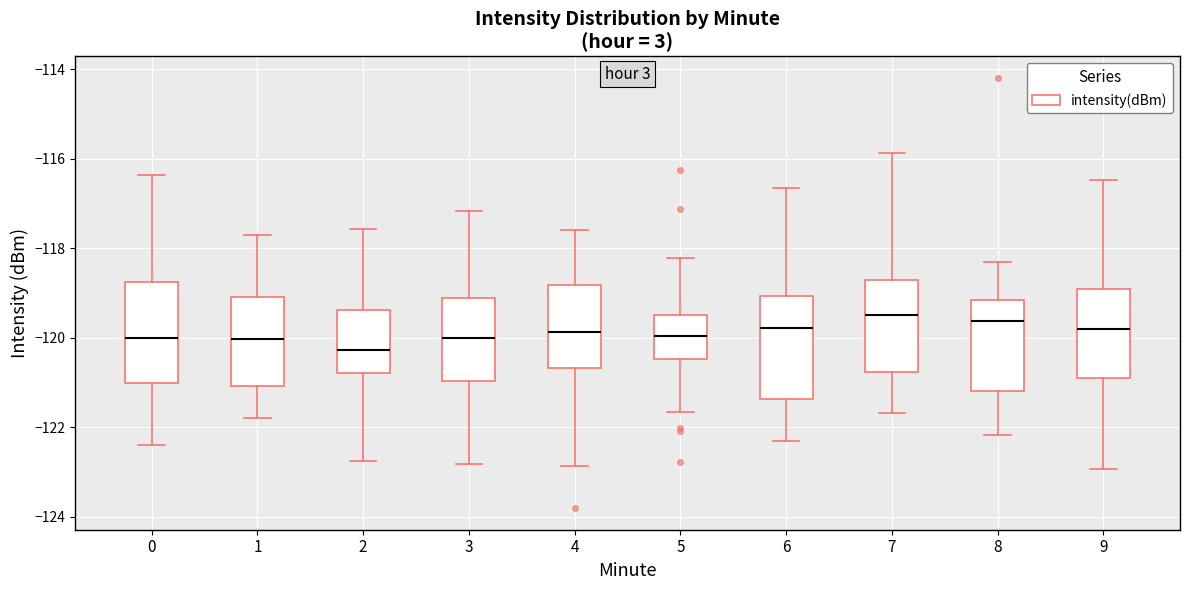

Reading left to right, transcribe this box plot: for each box, give where its median line is, the range the box spans, and where its two whiskers end, as read against the y-axis. The values are not printed on the chart, so give them approximately, as read against the axis.

0: median -120.0, box -121.0 to -118.8, whiskers -122.4 to -116.4
1: median -120.0, box -121.0 to -119.2, whiskers -121.8 to -117.8
2: median -120.2, box -120.8 to -119.4, whiskers -122.8 to -117.6
3: median -120.0, box -121.0 to -119.2, whiskers -122.8 to -117.2
4: median -119.8, box -120.6 to -118.8, whiskers -122.8 to -117.6
5: median -120.0, box -120.4 to -119.4, whiskers -121.6 to -118.2
6: median -119.8, box -121.4 to -119.0, whiskers -122.4 to -116.6
7: median -119.4, box -120.8 to -118.8, whiskers -121.6 to -115.8
8: median -119.6, box -121.2 to -119.2, whiskers -122.2 to -118.4
9: median -119.8, box -121.0 to -119.0, whiskers -123.0 to -116.4